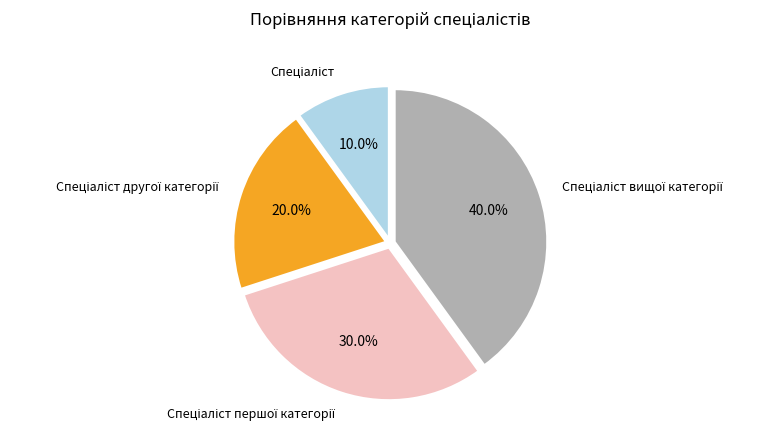

Is there a majority slice in this chart?

No